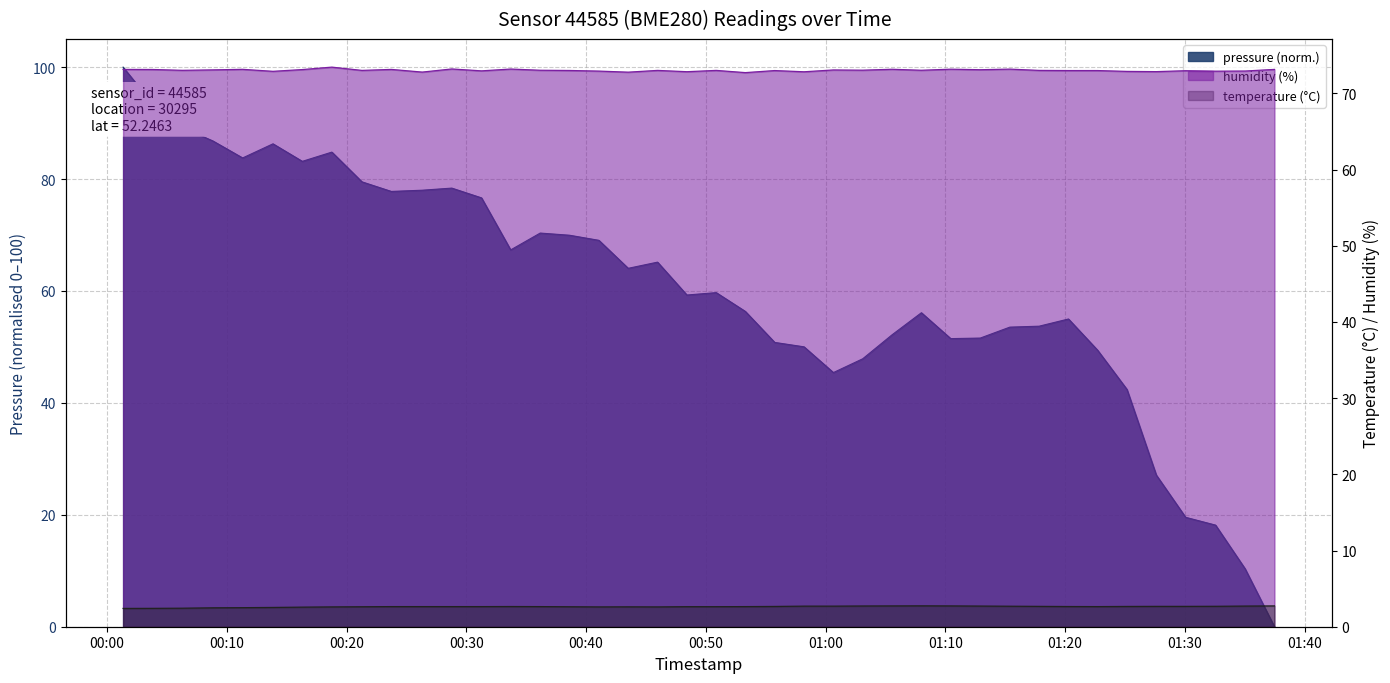

What is the highest value of the temperature series?

2.7